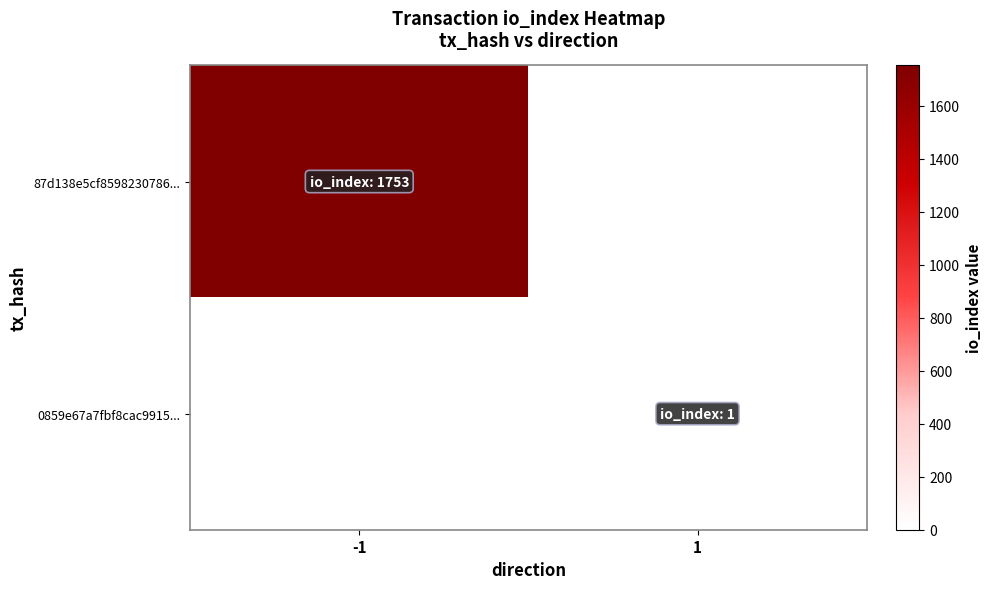

At which category is the sum across all series the highest?

-1